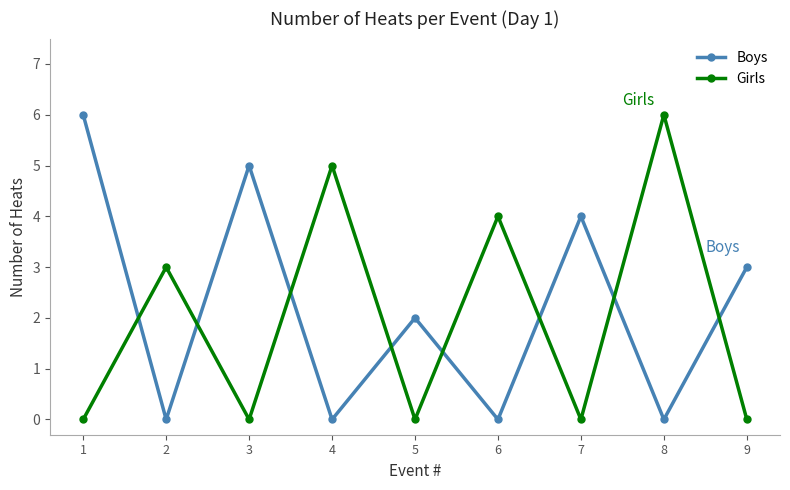

What is the maximum value for Boys?

6